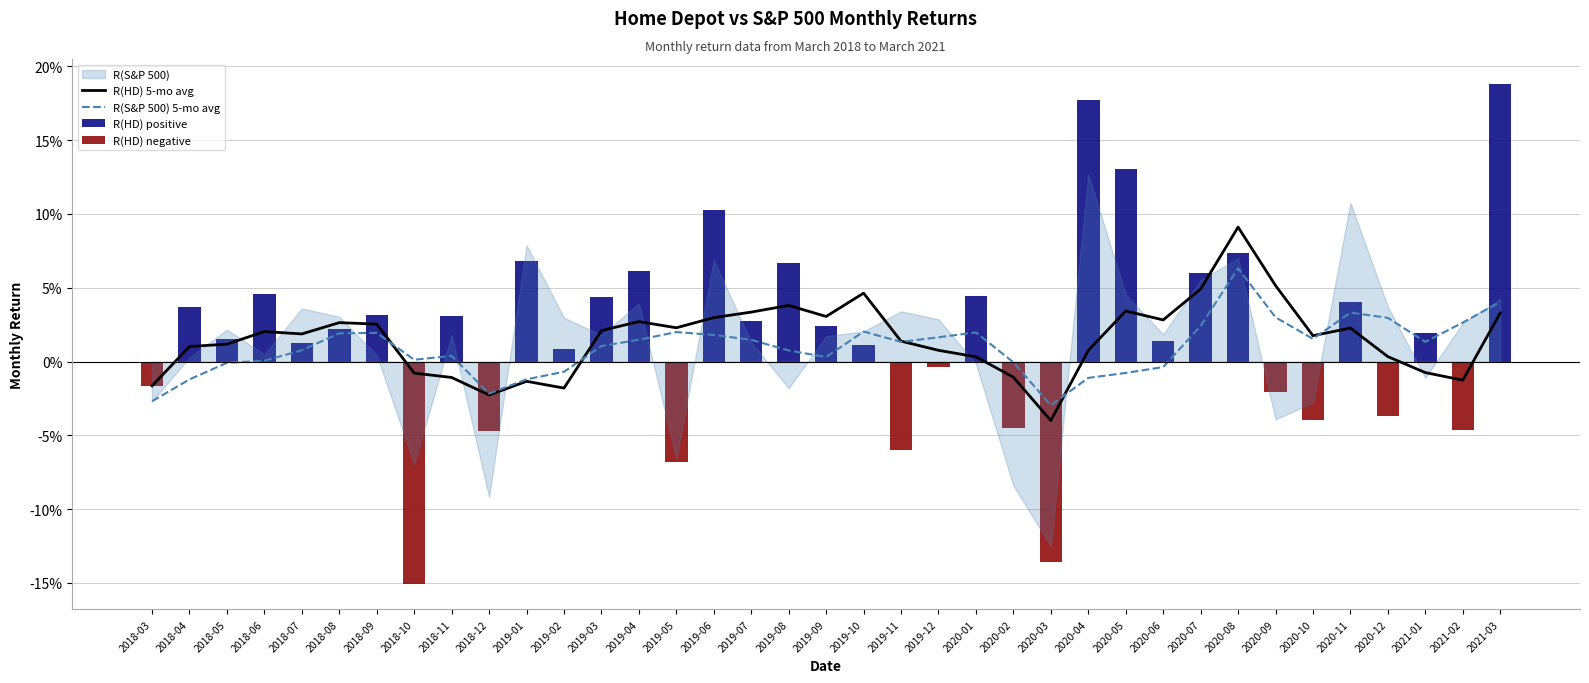

What is the minimum value shown in the chart?

-0.2